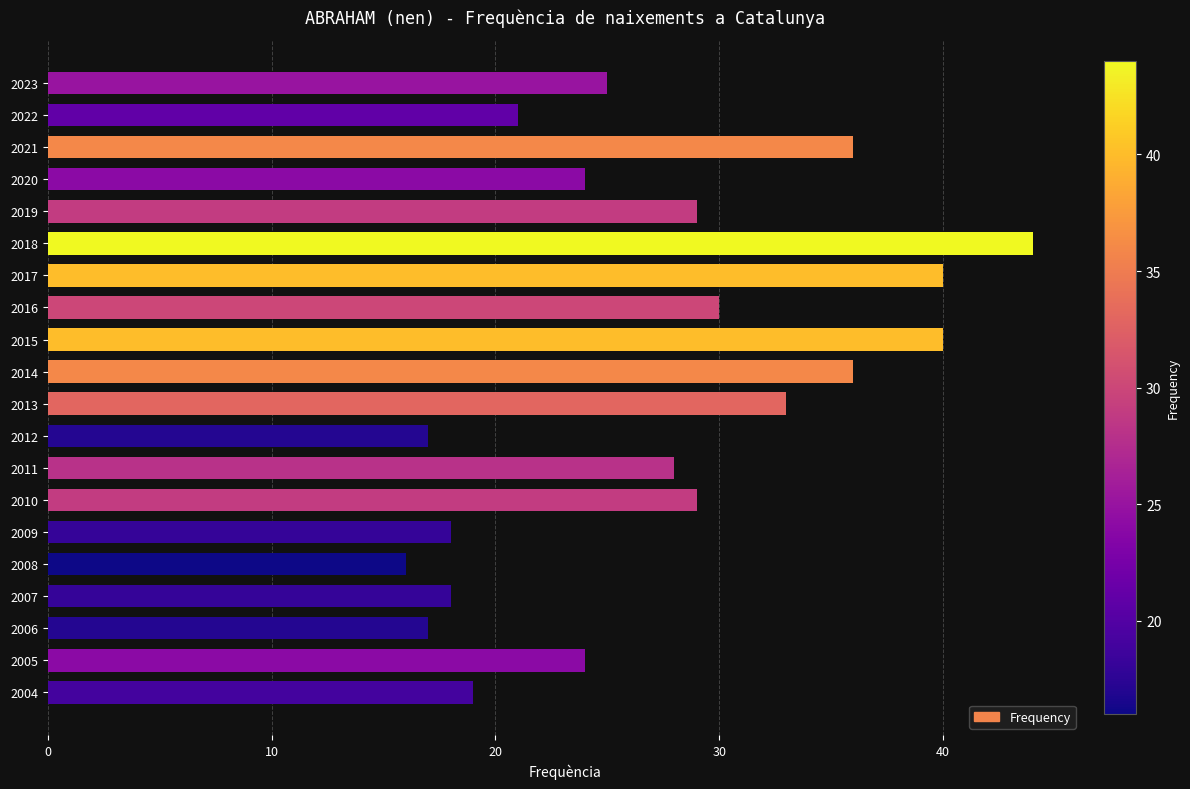

What value does the data have at 2016?

30